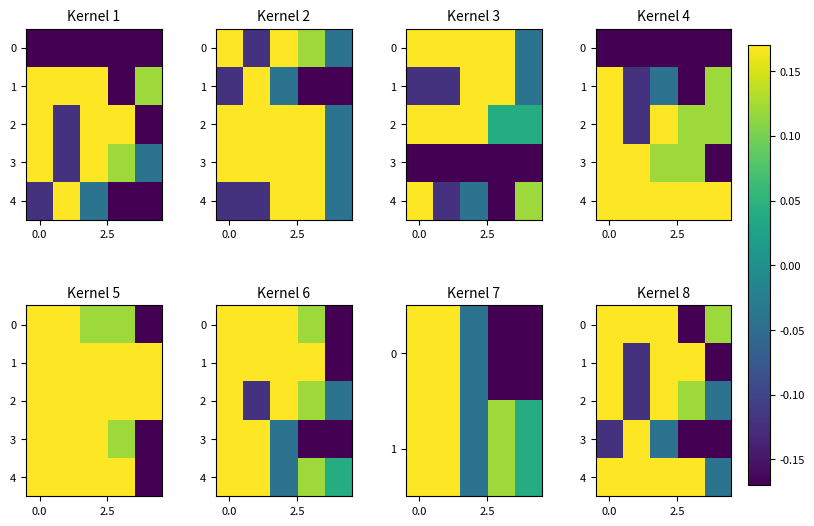

How many negative values does the 0 series have?

1